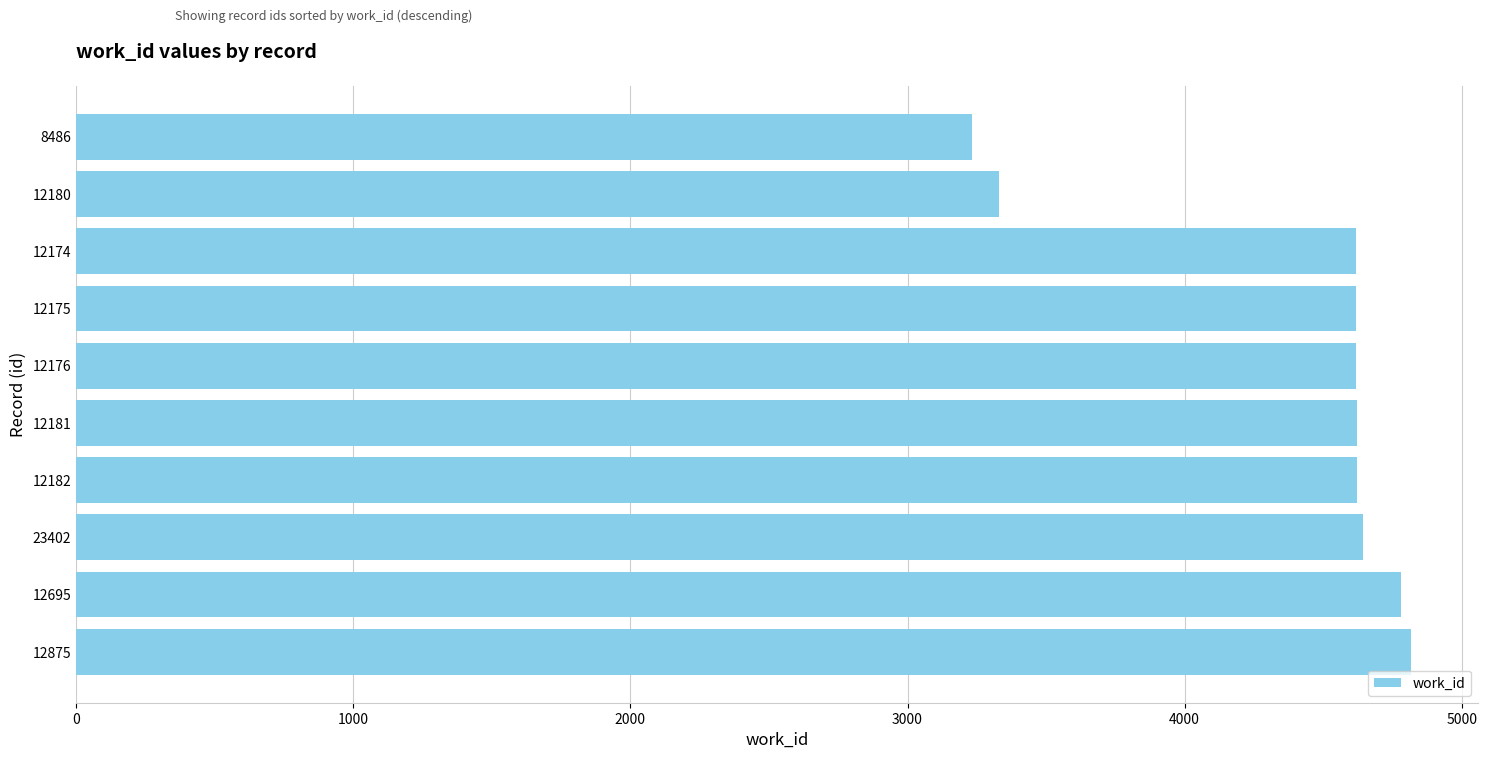

Approximately how many times larger is the value at 12181 compared to 23402?

1.0